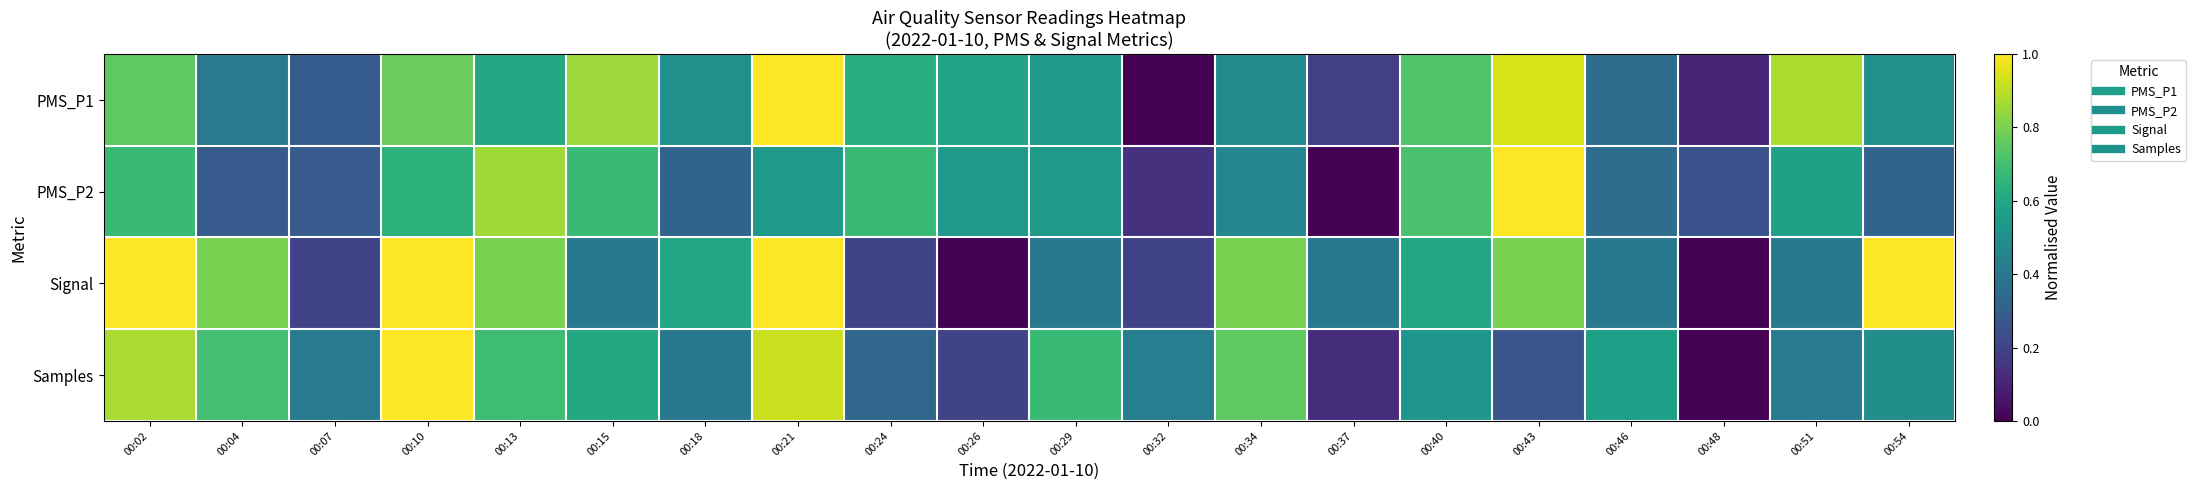

What is the maximum value shown in the chart?

1.0